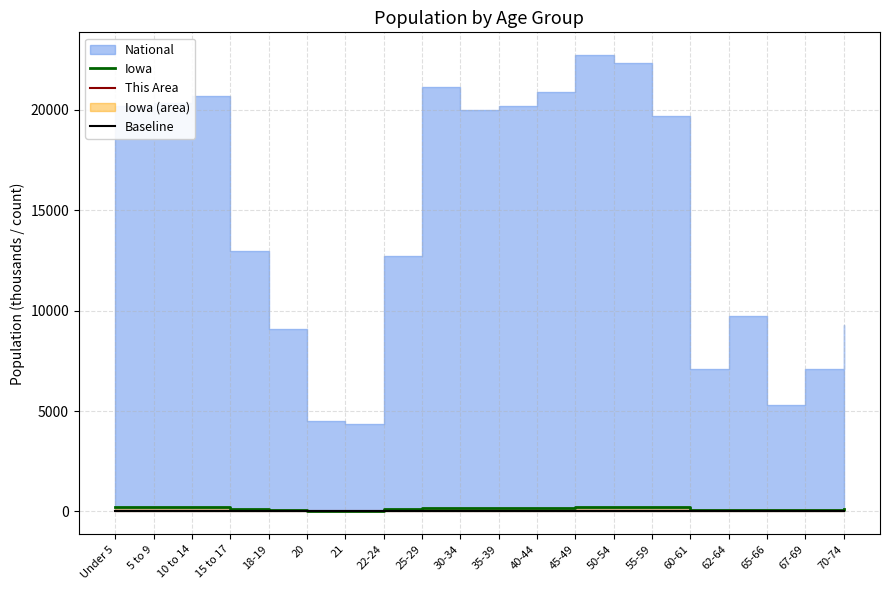

True or false: This Area and Baseline intersect in this chart.

False